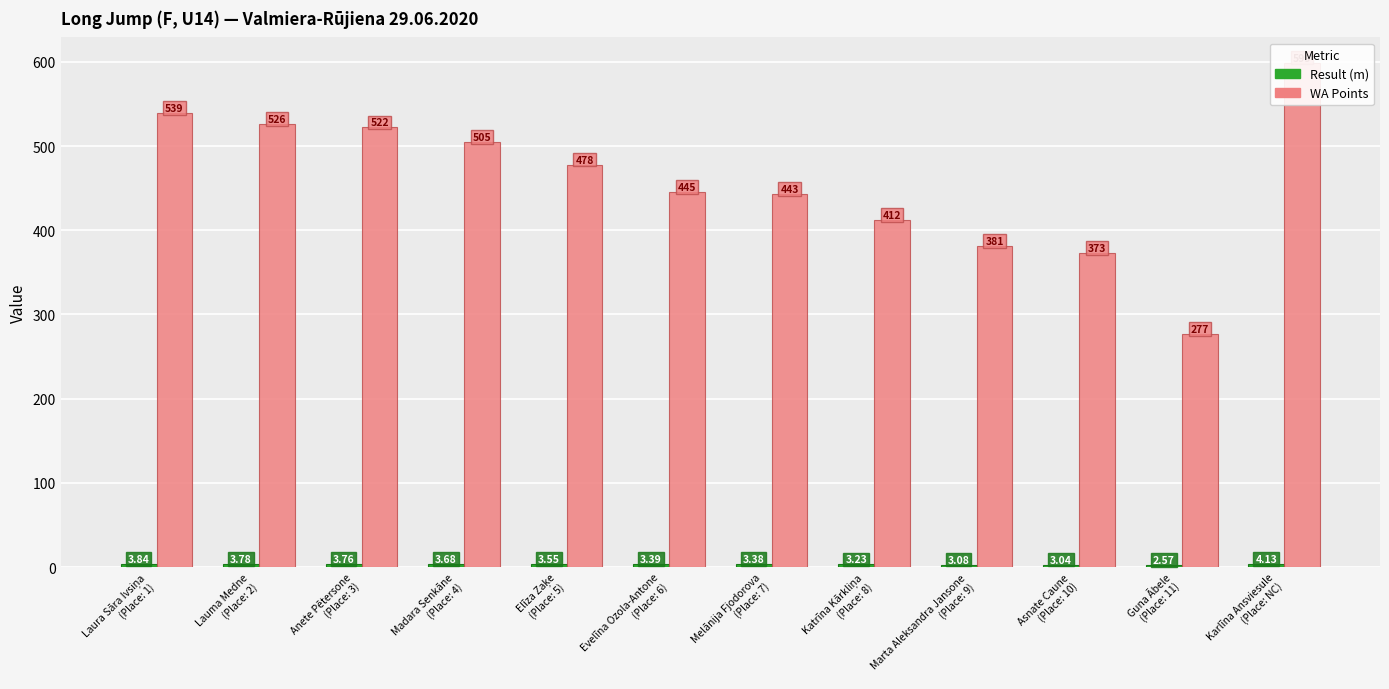

The value of WA Points at Madara Senkāne
(Place: 4) is 505.0. True or false?

True